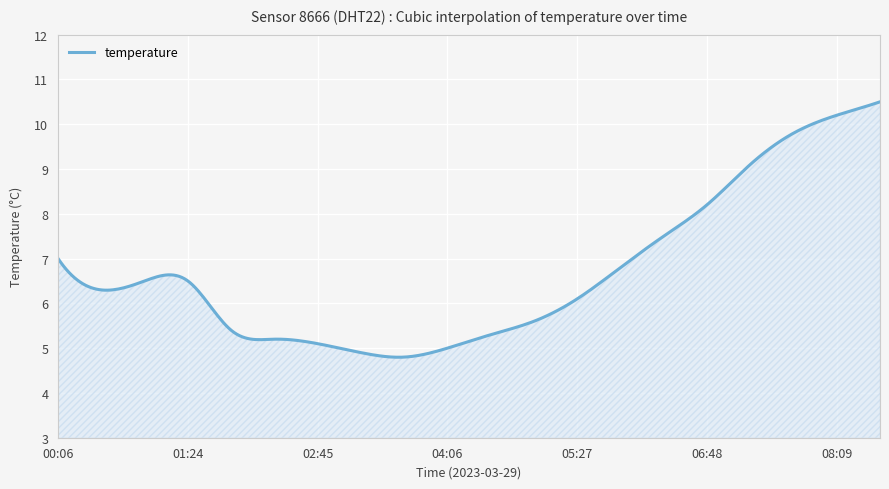

What is the difference between the maximum and minimum values?

5.7